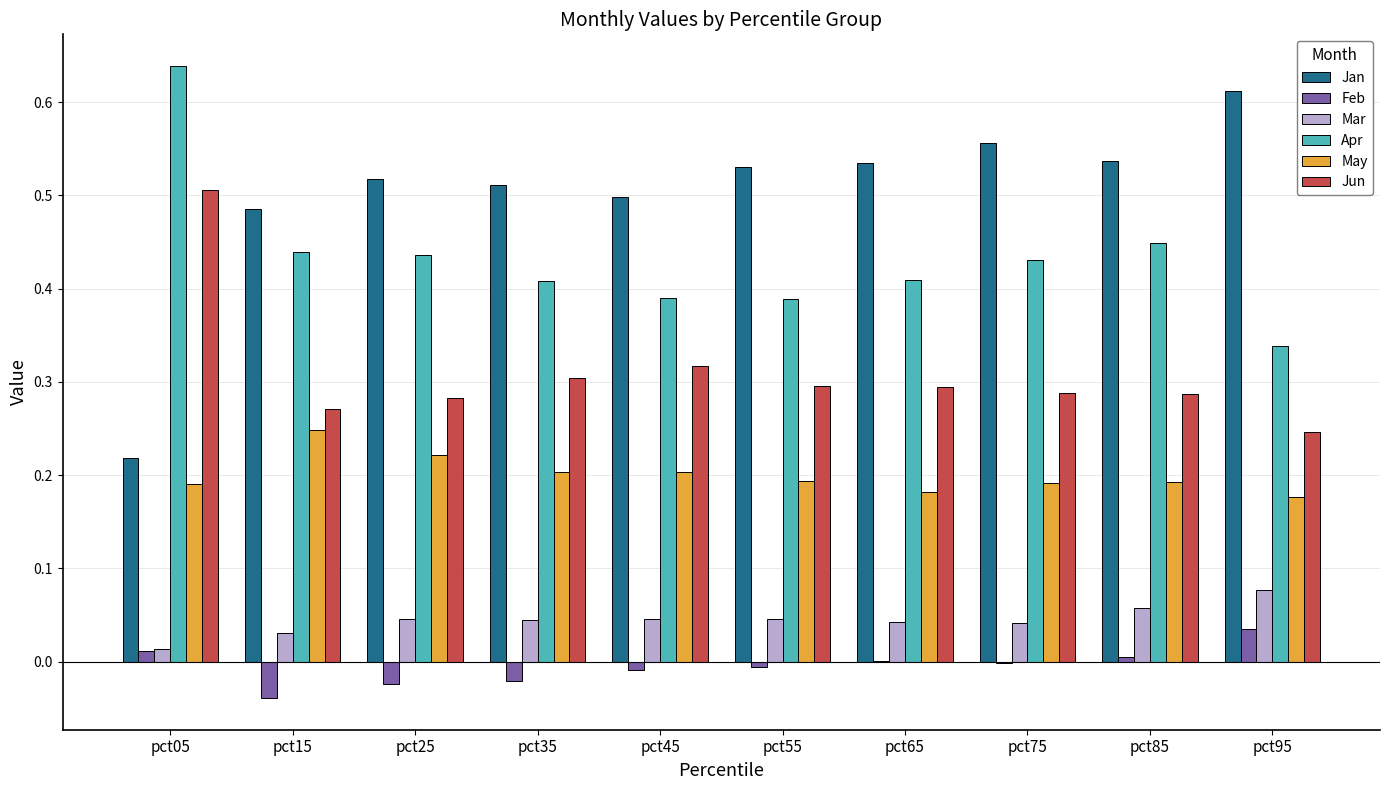

Is the value of Jan at pct25 greater than the value of May at pct85?

Yes